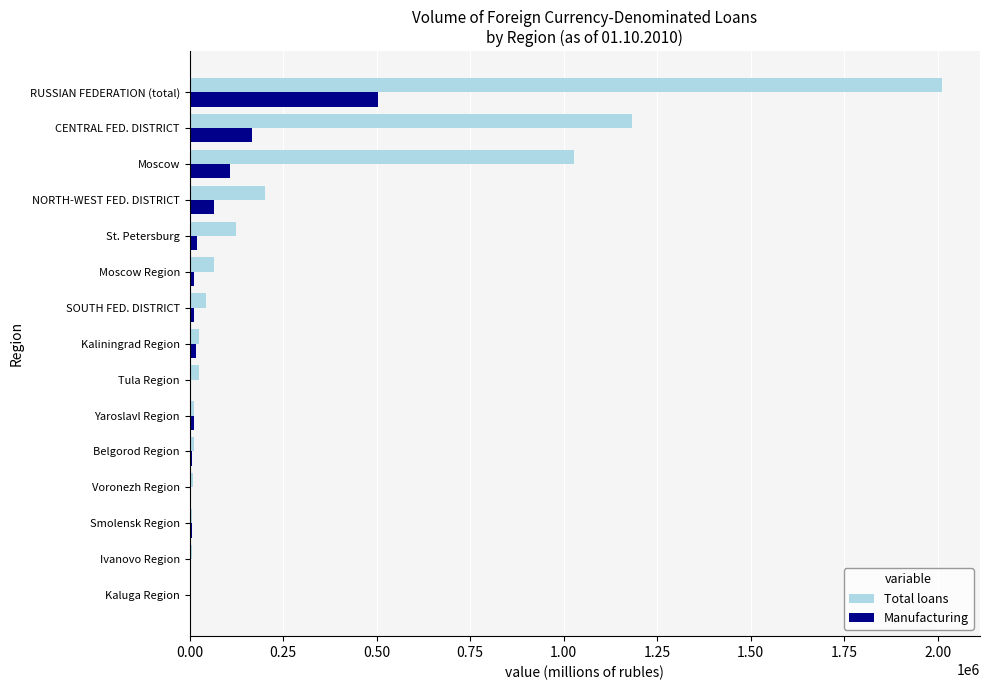

At which label does Total loans reach its peak?

RUSSIAN FEDERATION (total)